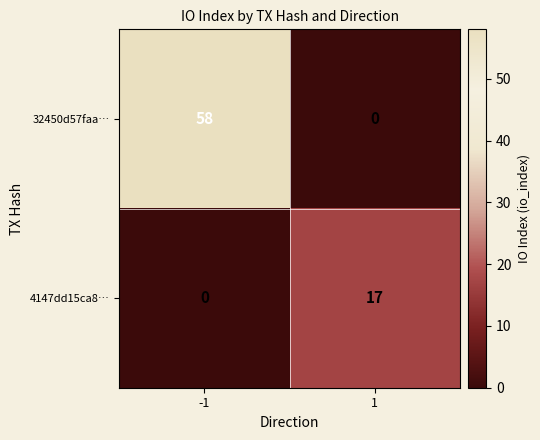

Reading left to right, transcribe all the data shown in this chart.

32450d57faa…: -1=58	1=0
4147dd15ca8…: -1=0	1=17